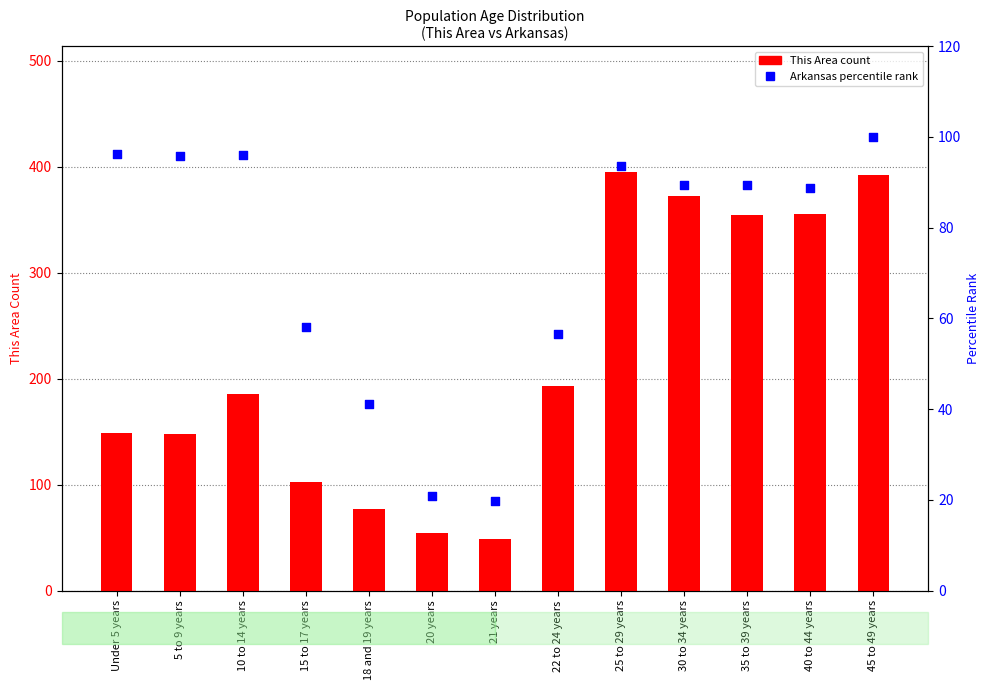

What are all the series names shown in the legend?

This Area (count), Arkansas (percentile rank)